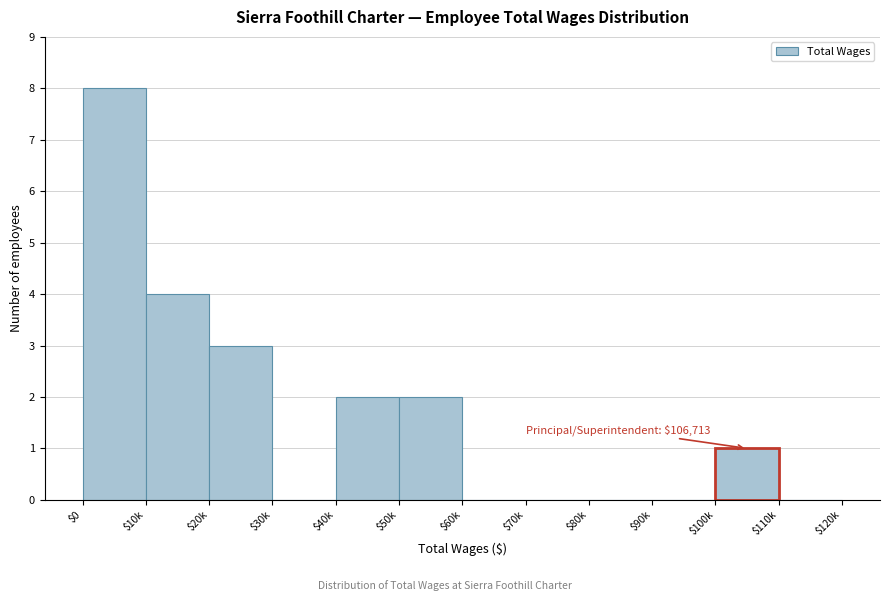

What is the greatest value displayed?

8